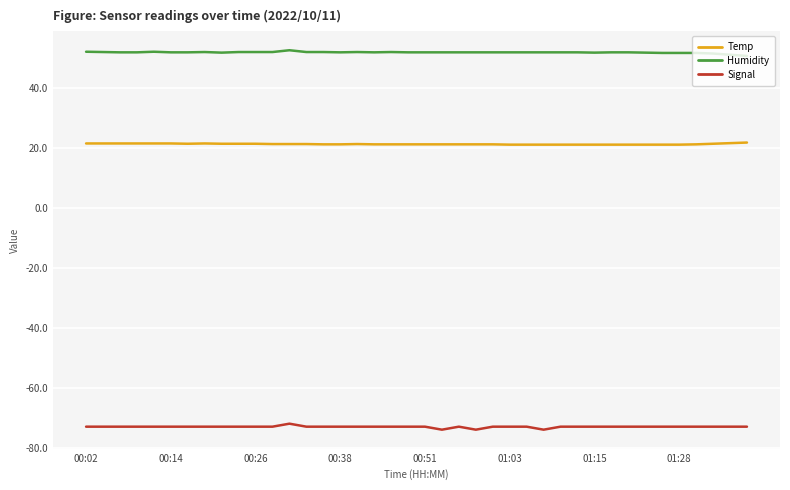

Which series has the largest total across all categories?

Humidity